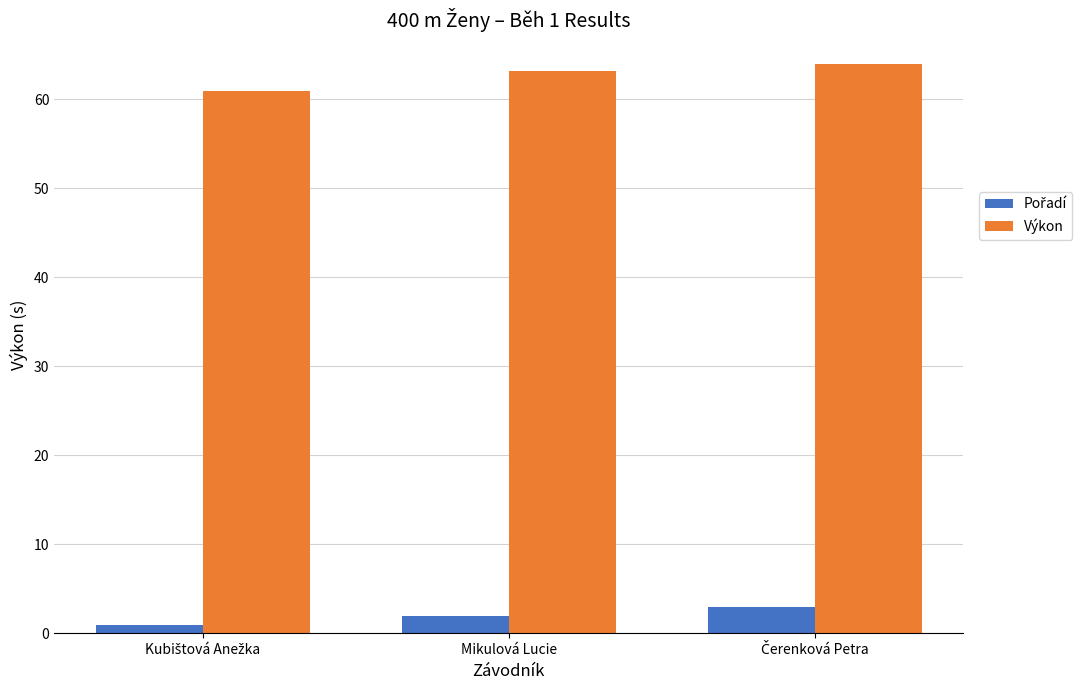

What is the total value across all series at Mikulová Lucie?

65.2